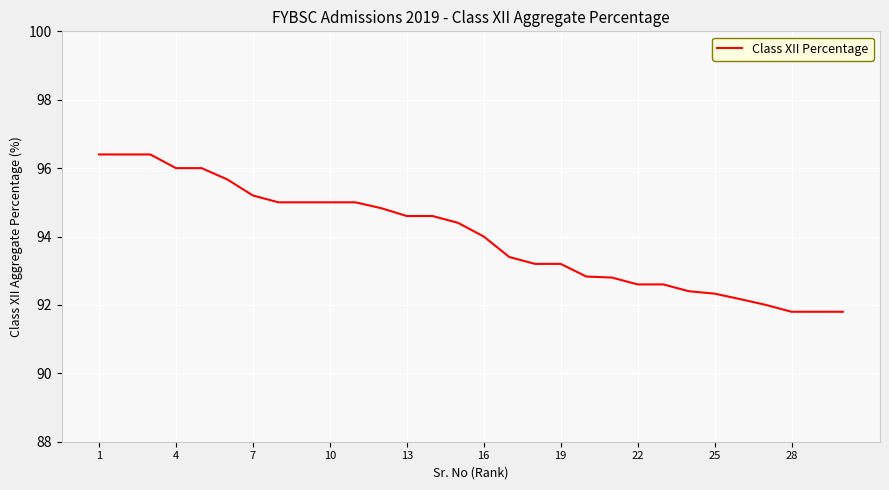

What is the minimum value shown in the chart?

91.8